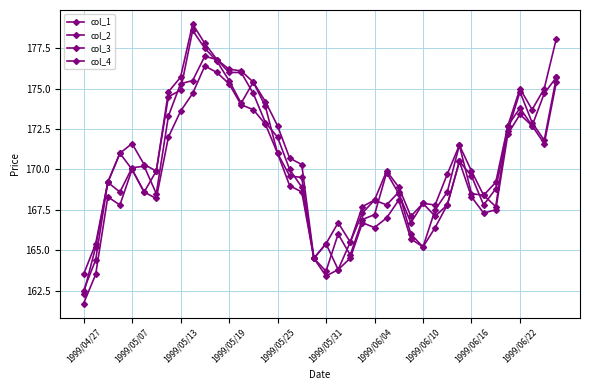

Count the number of data series in this chart.

4